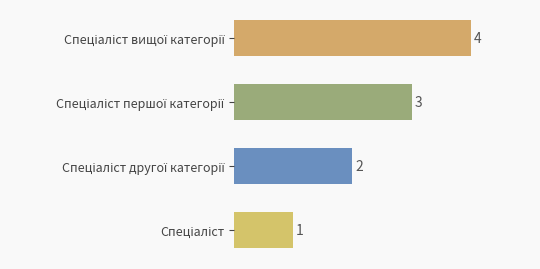

What is the value of the 2nd bar from the top?

3